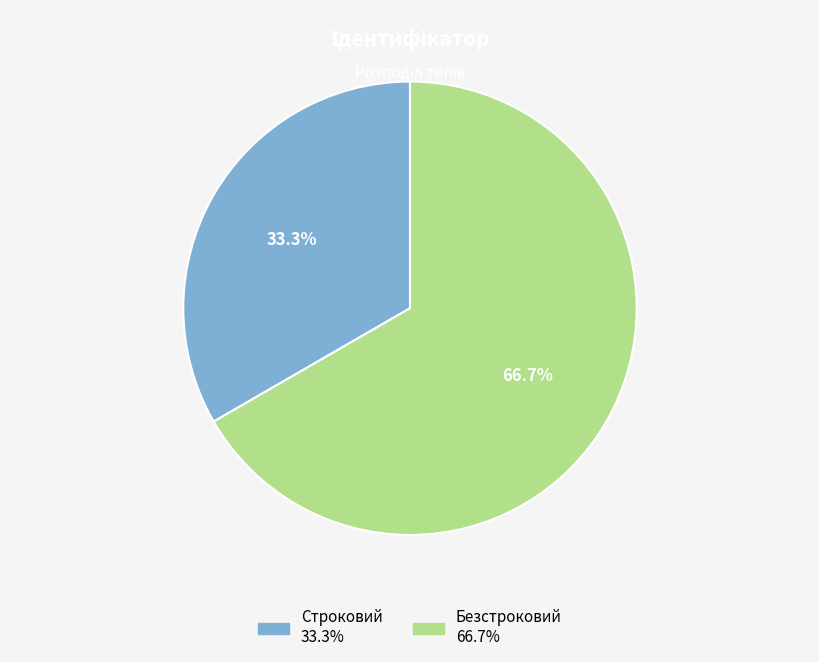

Do Безстроковий and Строковий together represent more than half of the pie?

Yes